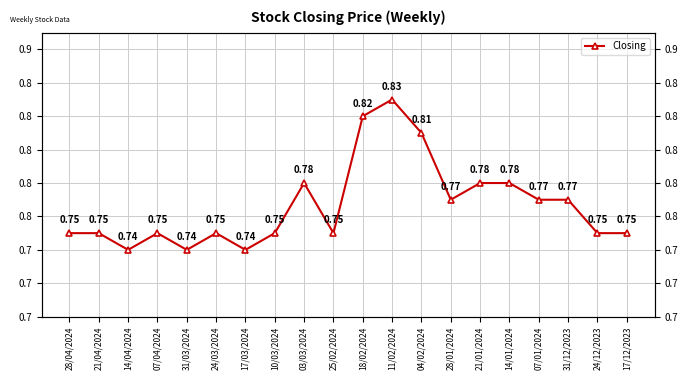

The chart shows a value of 0.3 at 11/02/2024. True or false?

False